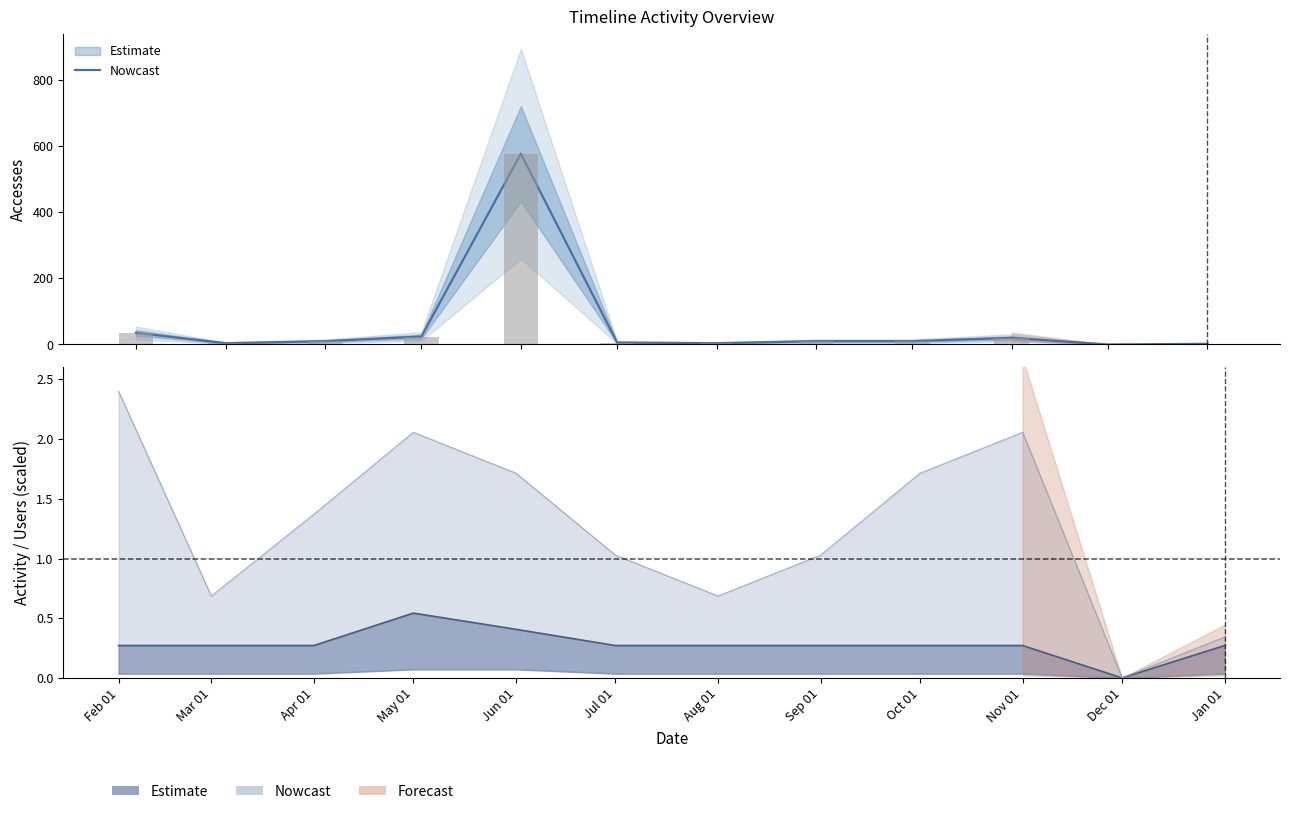

Reading left to right, extract all data points from this chart.

0.3	0.3	0.3	0.5	0.4	0.3	0.3	0.3	0.3	0.3	0.0	0.3